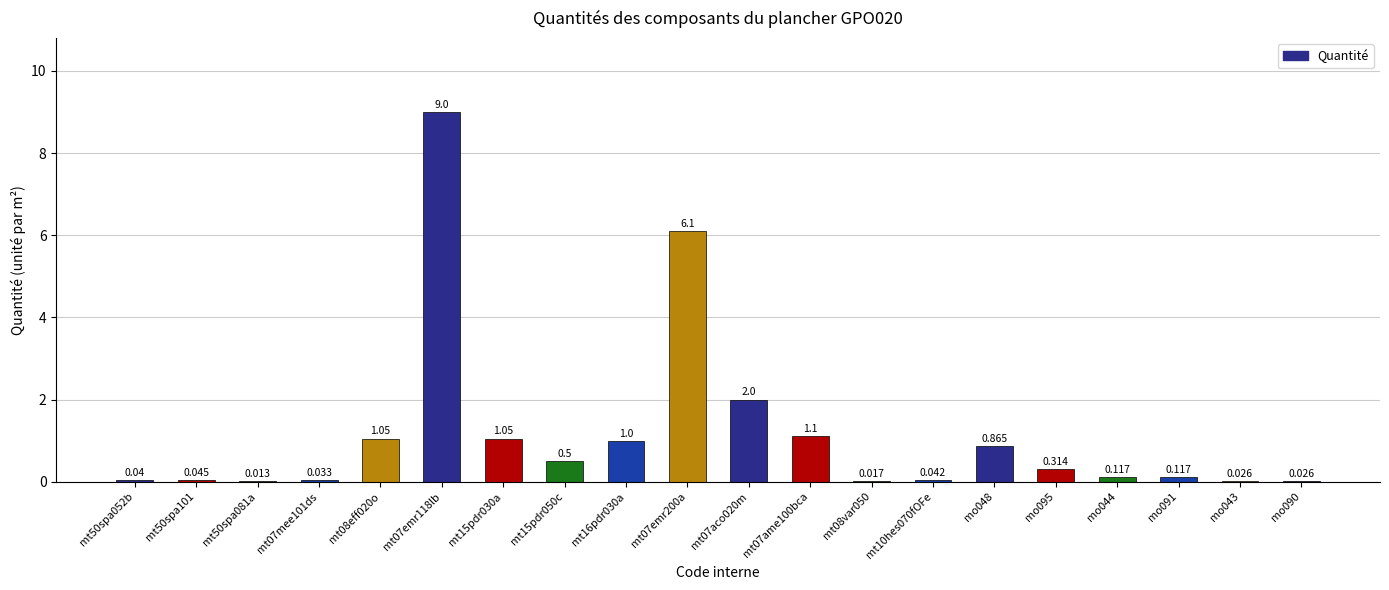

Rank the categories by value from highest to lowest.

mt07emr118lb, mt07emr200a, mt07aco020m, mt07ame100bca, mt08eff020o, mt15pdr030a, mt16pdr030a, mo048, mt15pdr050c, mo095, mo044, mo091, mt50spa101, mt10hes070fOFe, mt50spa052b, mt07mee101ds, mo043, mo090, mt08var050, mt50spa081a